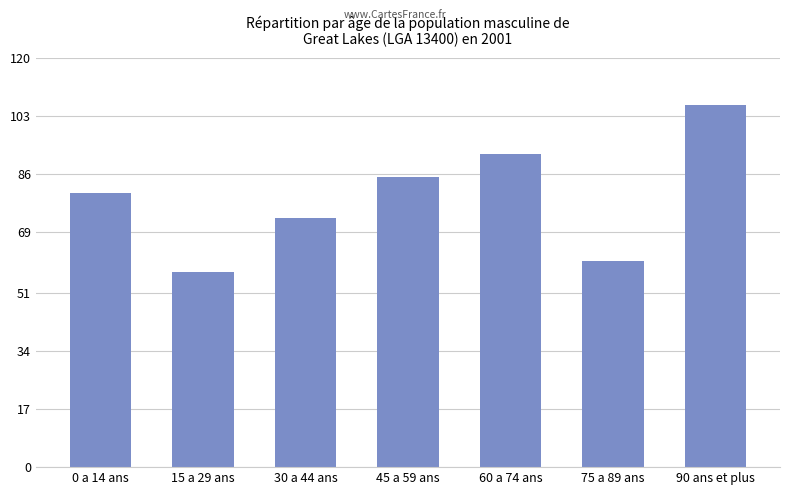

What is the change in value from 30 a 44 ans to 60 a 74 ans?

+660